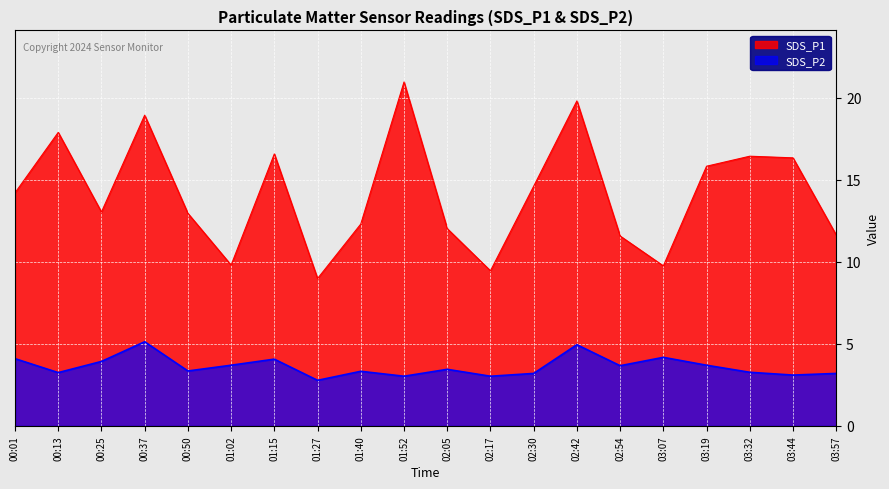

How many values in the SDS_P2 series are below 3?

1